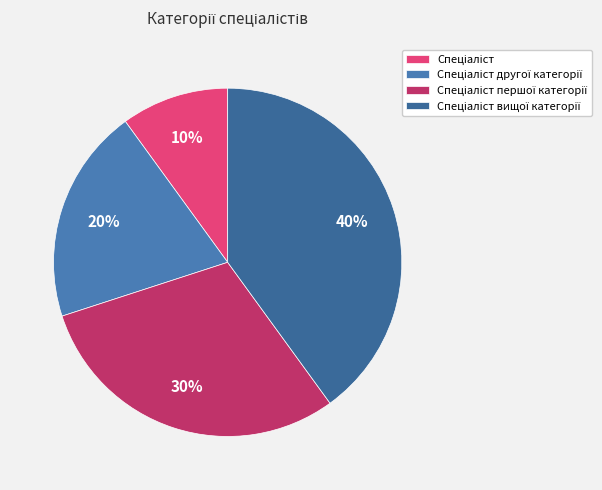

To the nearest percent, what is the difference between the Спеціаліст and Спеціаліст першої категорії slice percentages?

20%